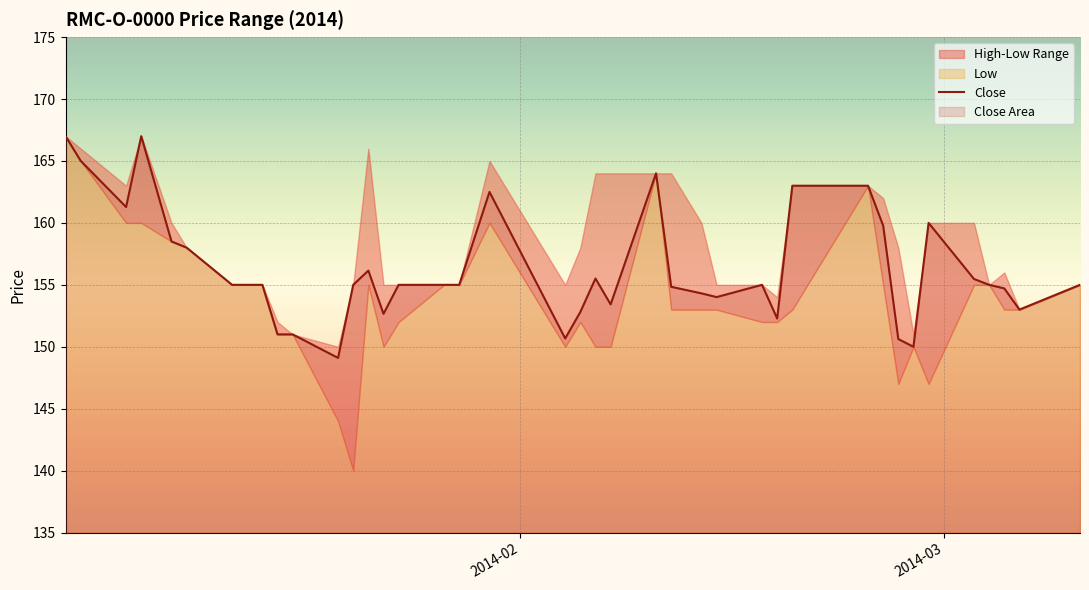

What is the minimum value for Close?

149.1